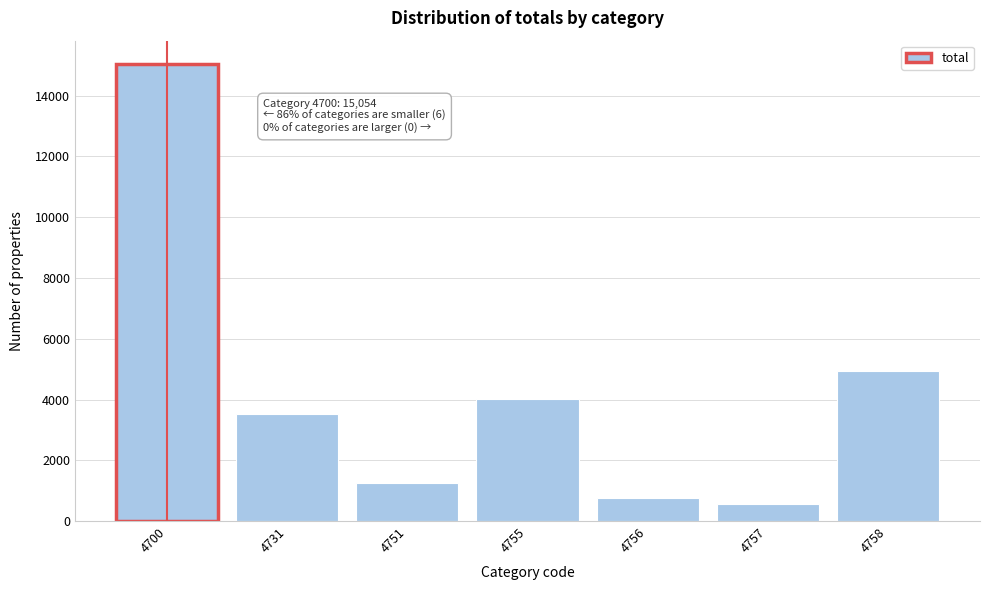

Reading right to left, extract all data points from this chart.

4932	550	767	4032	1241	3532	15054